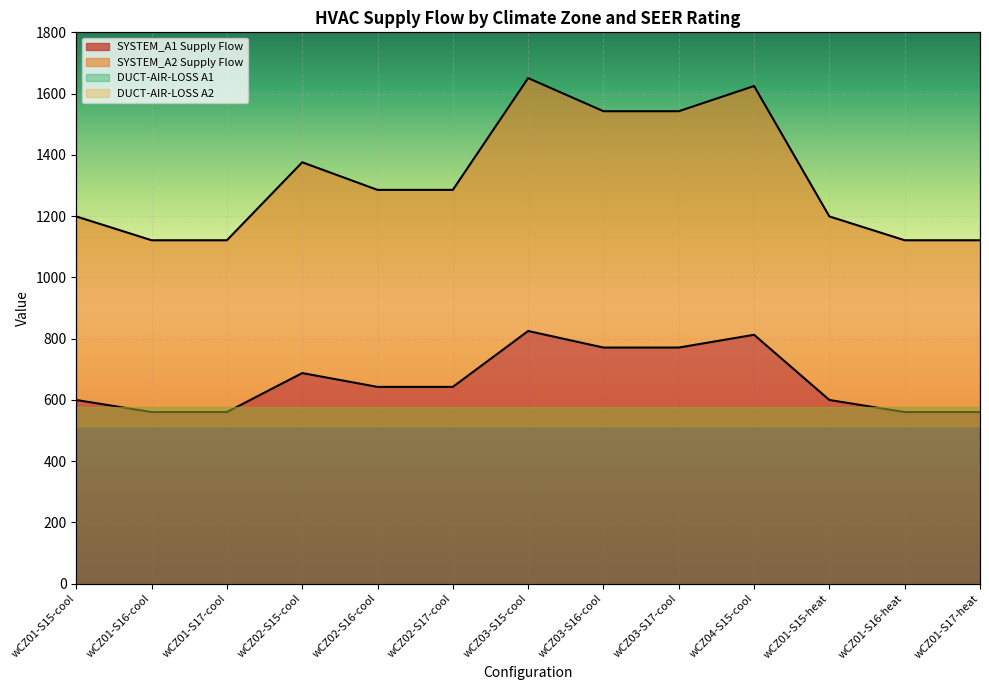

How many data points in SYSTEM_A1 Supply Flow are less than 642?

6